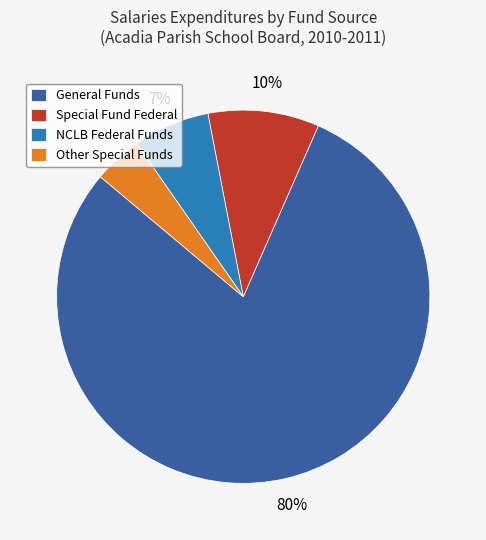

Count the number of slices in the pie.

4